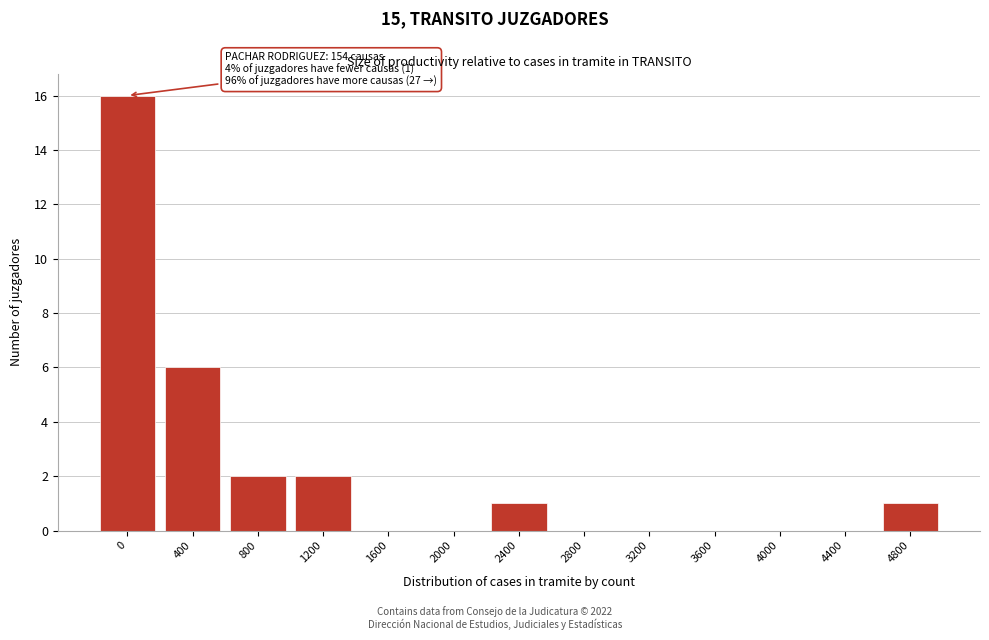

Reading left to right, transcribe all the data shown in this chart.

0=16	400=6	800=2	1200=2	1600=0	2000=0	2400=1	2800=0	3200=0	3600=0	4000=0	4400=0	4800=1